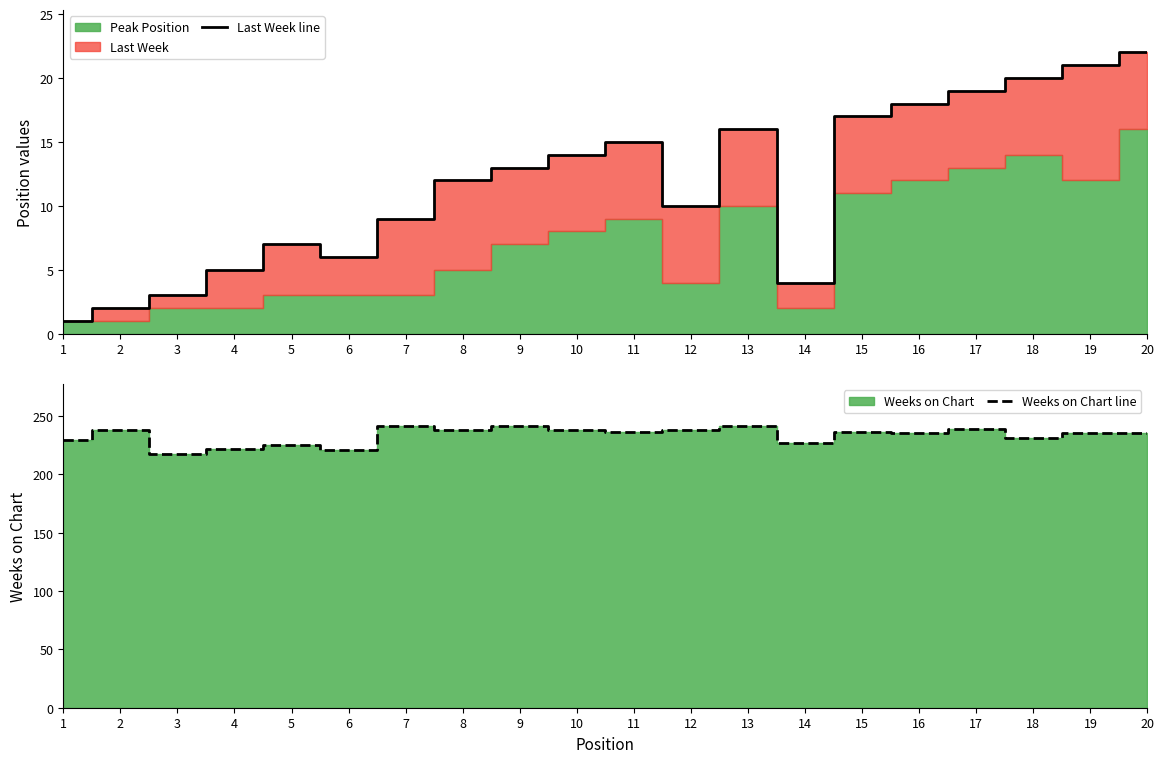

True or false: Last Week line and Weeks on Chart line intersect in this chart.

False